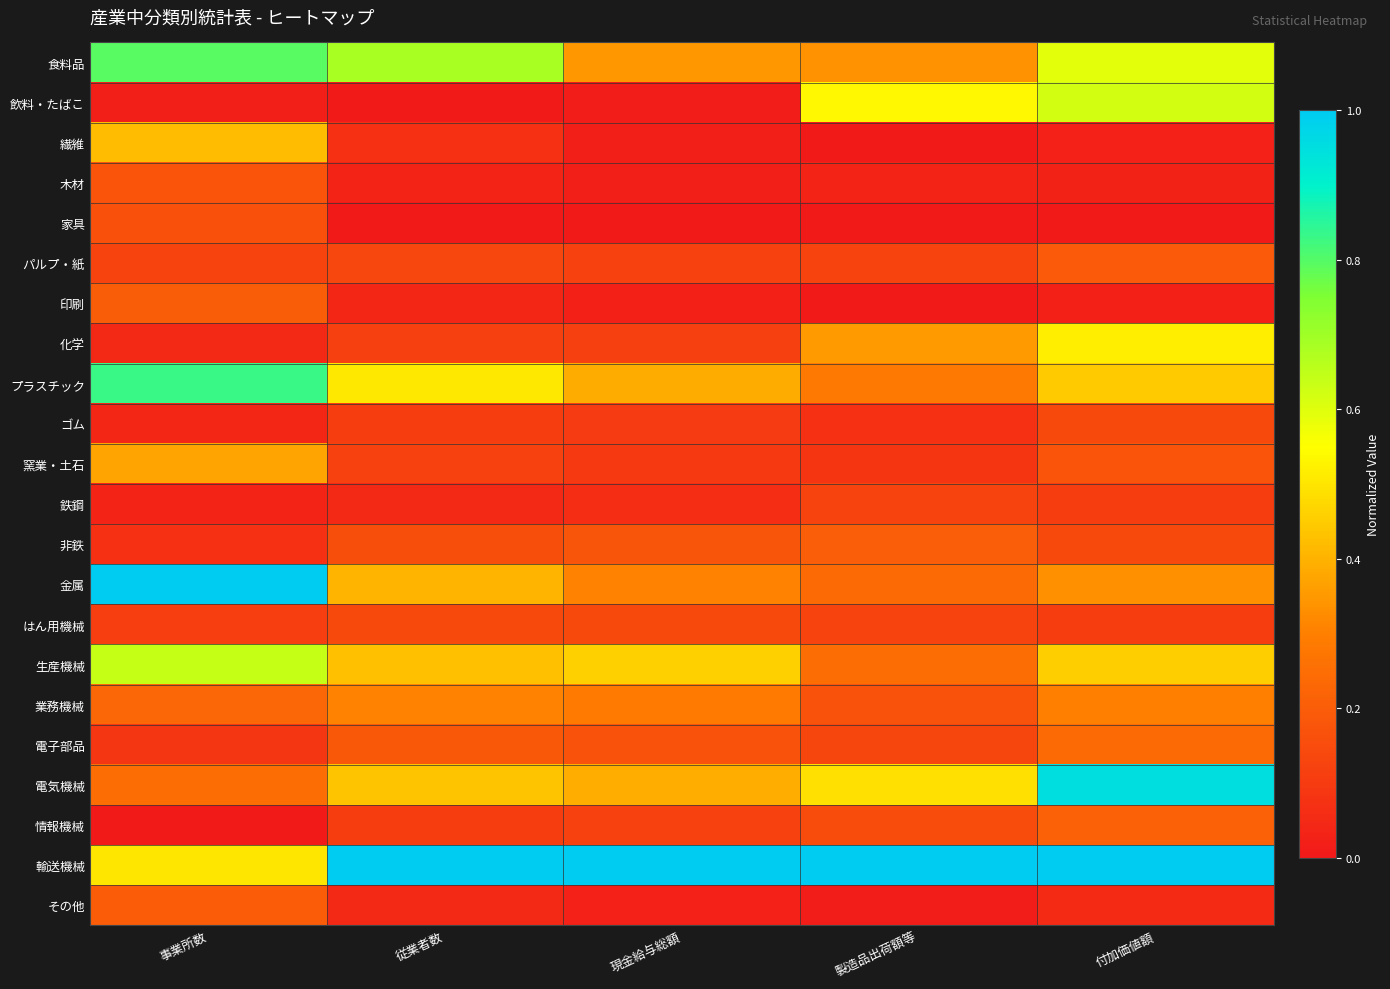

Reading right to left, list all the values displayed in this chart.

食料品: 付加価値額=0.6	製造品出荷額等=0.3	現金給与総額=0.3	従業者数=0.7	事業所数=0.8
飲料・たばこ: 付加価値額=0.6	製造品出荷額等=0.5	現金給与総額=0.0	従業者数=0.0	事業所数=0.0
繊維: 付加価値額=0.0	製造品出荷額等=0.0	現金給与総額=0.0	従業者数=0.1	事業所数=0.4
木材: 付加価値額=0.0	製造品出荷額等=0.0	現金給与総額=0.0	従業者数=0.0	事業所数=0.2
家具: 付加価値額=0.0	製造品出荷額等=0.0	現金給与総額=0.0	従業者数=0.0	事業所数=0.2
パルプ・紙: 付加価値額=0.2	製造品出荷額等=0.1	現金給与総額=0.1	従業者数=0.1	事業所数=0.1
印刷: 付加価値額=0.0	製造品出荷額等=0.0	現金給与総額=0.0	従業者数=0.0	事業所数=0.2
化学: 付加価値額=0.5	製造品出荷額等=0.4	現金給与総額=0.1	従業者数=0.1	事業所数=0.0
プラスチック: 付加価値額=0.4	製造品出荷額等=0.3	現金給与総額=0.4	従業者数=0.5	事業所数=0.8
ゴム: 付加価値額=0.1	製造品出荷額等=0.1	現金給与総額=0.1	従業者数=0.1	事業所数=0.0
窯業・土石: 付加価値額=0.2	製造品出荷額等=0.1	現金給与総額=0.1	従業者数=0.1	事業所数=0.4
鉄鋼: 付加価値額=0.1	製造品出荷額等=0.1	現金給与総額=0.1	従業者数=0.0	事業所数=0.0
非鉄: 付加価値額=0.1	製造品出荷額等=0.2	現金給与総額=0.2	従業者数=0.2	事業所数=0.1
金属: 付加価値額=0.3	製造品出荷額等=0.2	現金給与総額=0.3	従業者数=0.4	事業所数=1.0
はん用機械: 付加価値額=0.1	製造品出荷額等=0.1	現金給与総額=0.1	従業者数=0.1	事業所数=0.1
生産機械: 付加価値額=0.5	製造品出荷額等=0.2	現金給与総額=0.5	従業者数=0.4	事業所数=0.6
業務機械: 付加価値額=0.3	製造品出荷額等=0.2	現金給与総額=0.3	従業者数=0.3	事業所数=0.2
電子部品: 付加価値額=0.2	製造品出荷額等=0.1	現金給与総額=0.2	従業者数=0.2	事業所数=0.1
電気機械: 付加価値額=1.0	製造品出荷額等=0.5	現金給与総額=0.4	従業者数=0.4	事業所数=0.3
情報機械: 付加価値額=0.2	製造品出荷額等=0.2	現金給与総額=0.1	従業者数=0.1	事業所数=0.0
輸送機械: 付加価値額=1.0	製造品出荷額等=1.0	現金給与総額=1.0	従業者数=1.0	事業所数=0.5
その他: 付加価値額=0.1	製造品出荷額等=0.0	現金給与総額=0.0	従業者数=0.0	事業所数=0.2